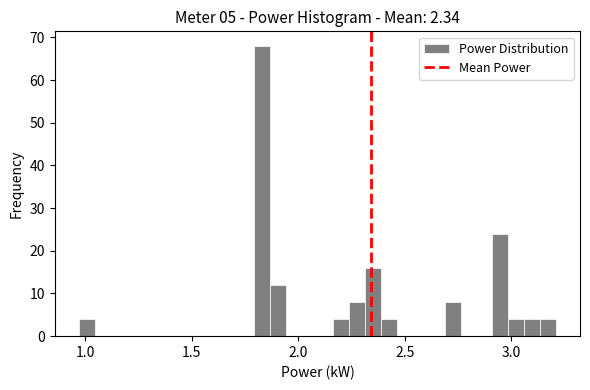

Around what value on the x-axis is the tallest bar? Give the approximate position of its centre, as read against the axis.

1.85